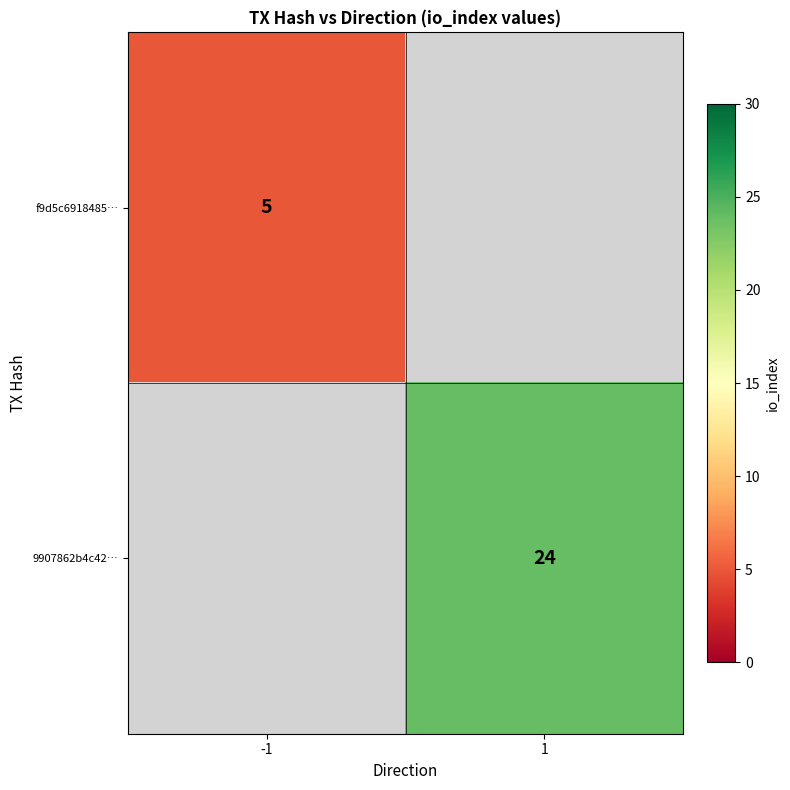

Is the value of f9d5c6918485… at -1 greater than the value of 9907862b4c42… at 1?

No